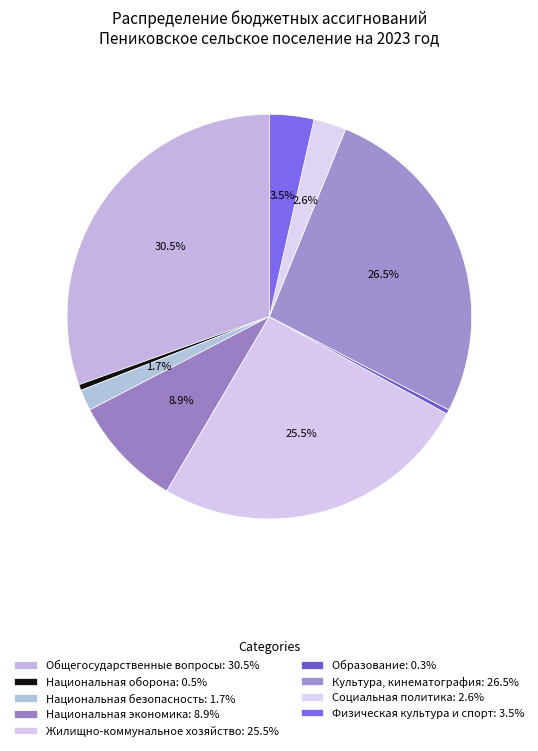

Does Жилищно-коммунальное хозяйство represent more than half of the total?

No